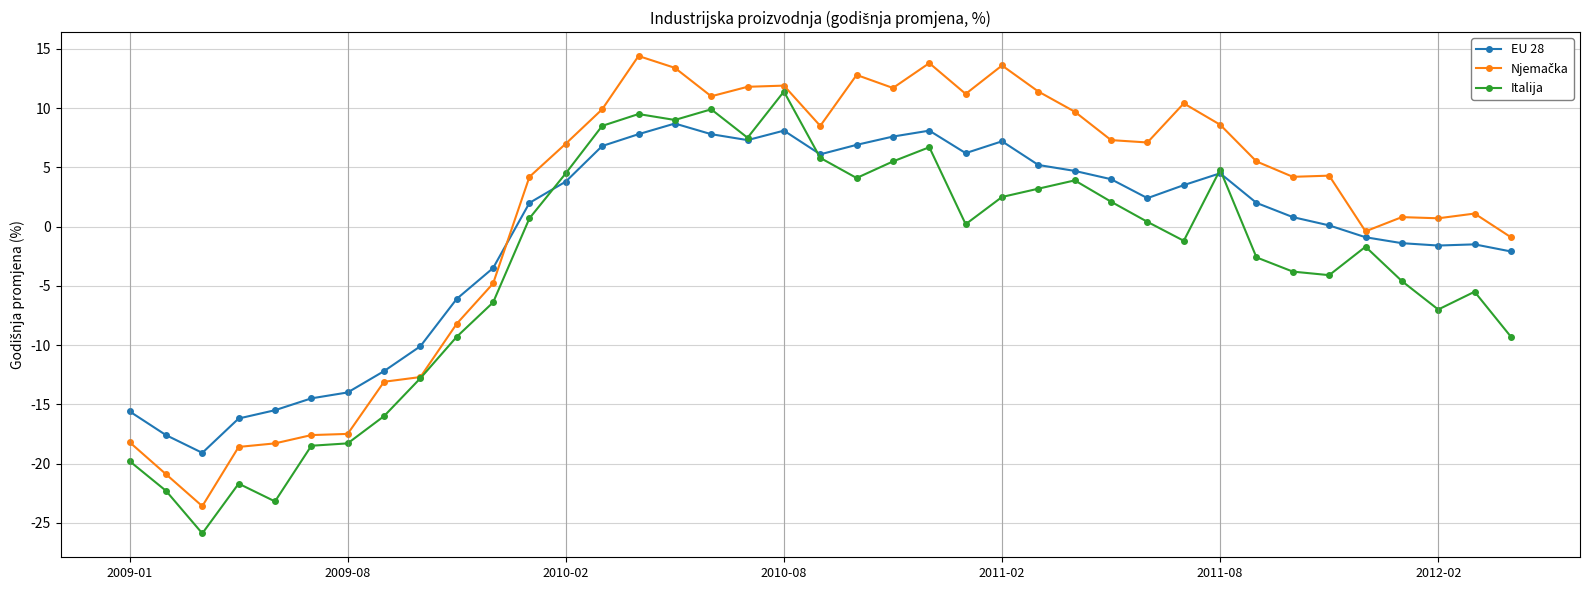

What is the smallest value displayed?

-25.9